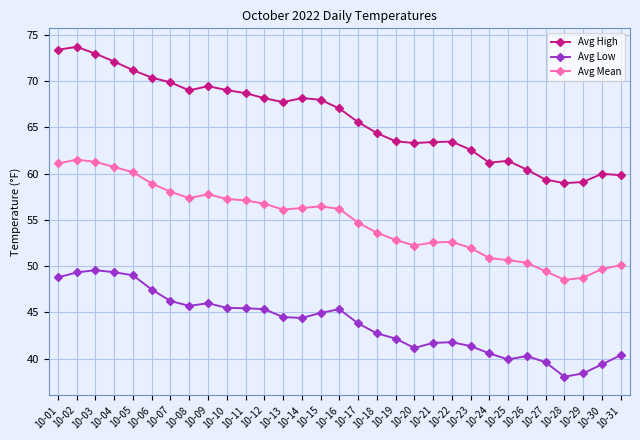

Which series has the largest total across all categories?

Avg High